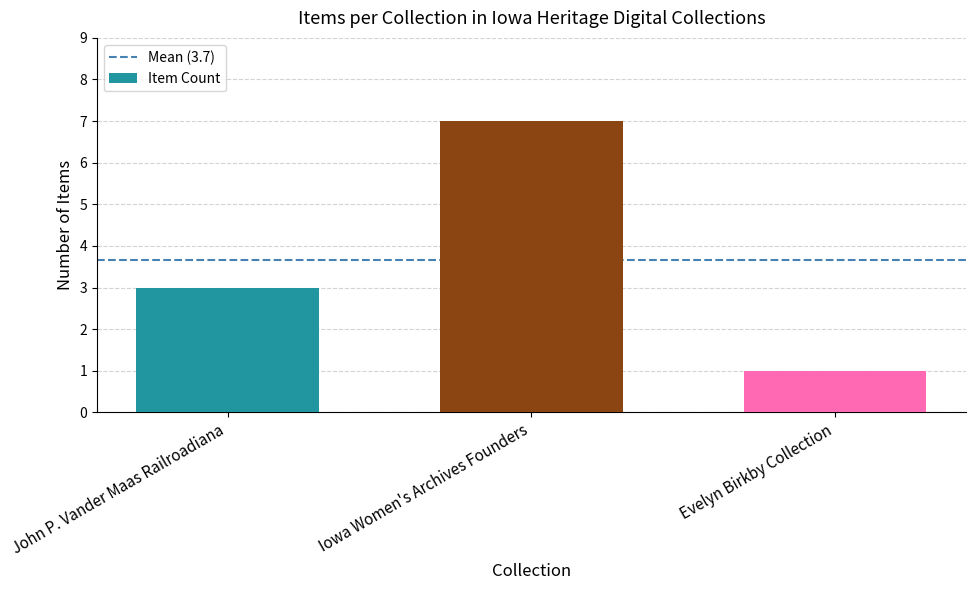

True or false: the data shows 2 at Iowa Women's Archives Founders.

False